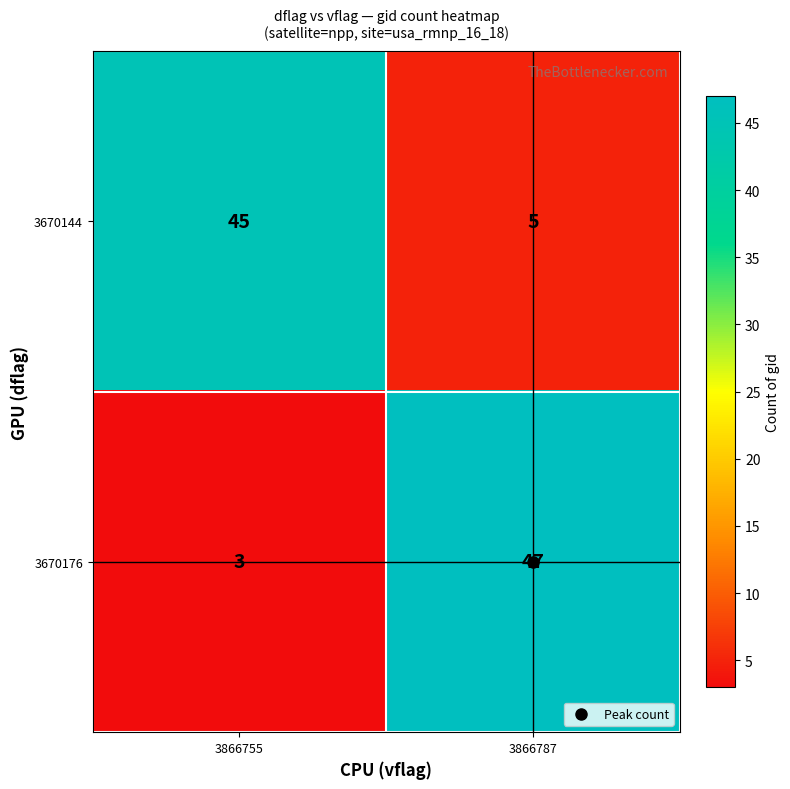

Which category has the highest value across all series?

3866787